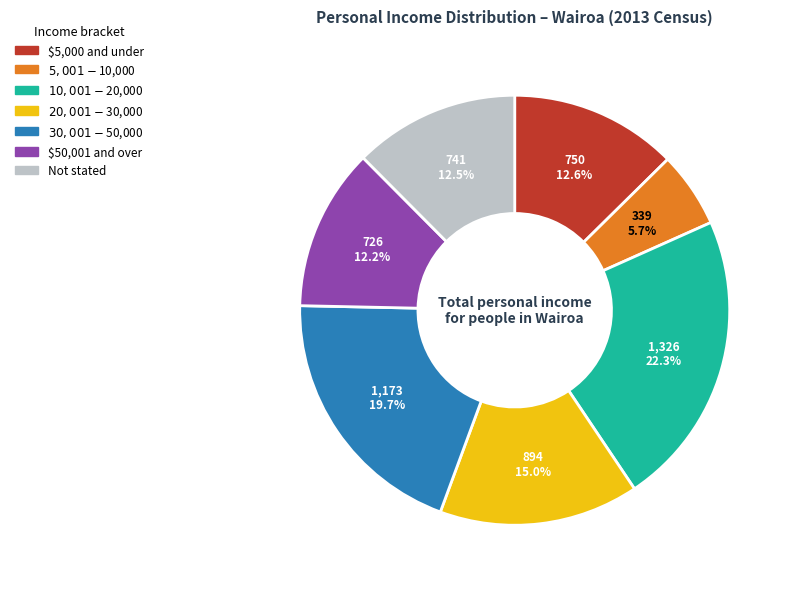

Is it true that $5,000 and under is 1% of the pie?

False